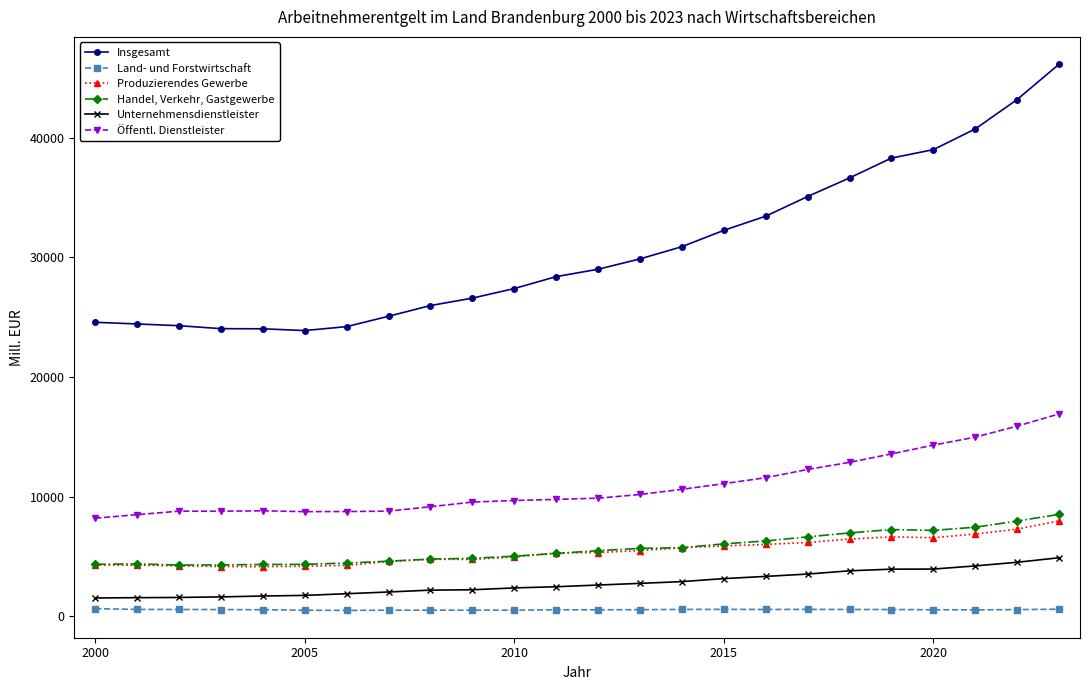

How many data points does each series have?

24